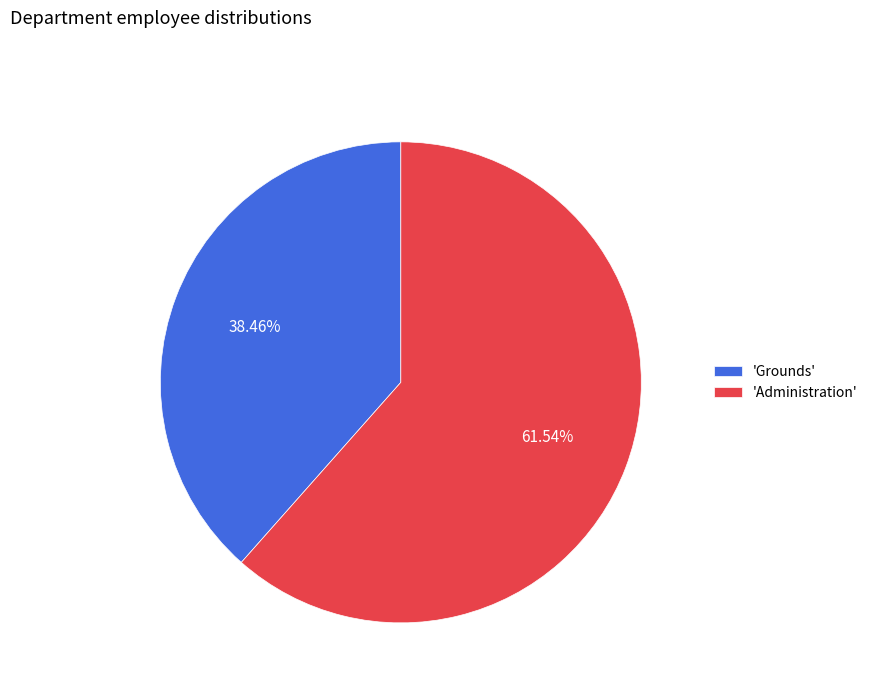

Count the number of slices in the pie.

2